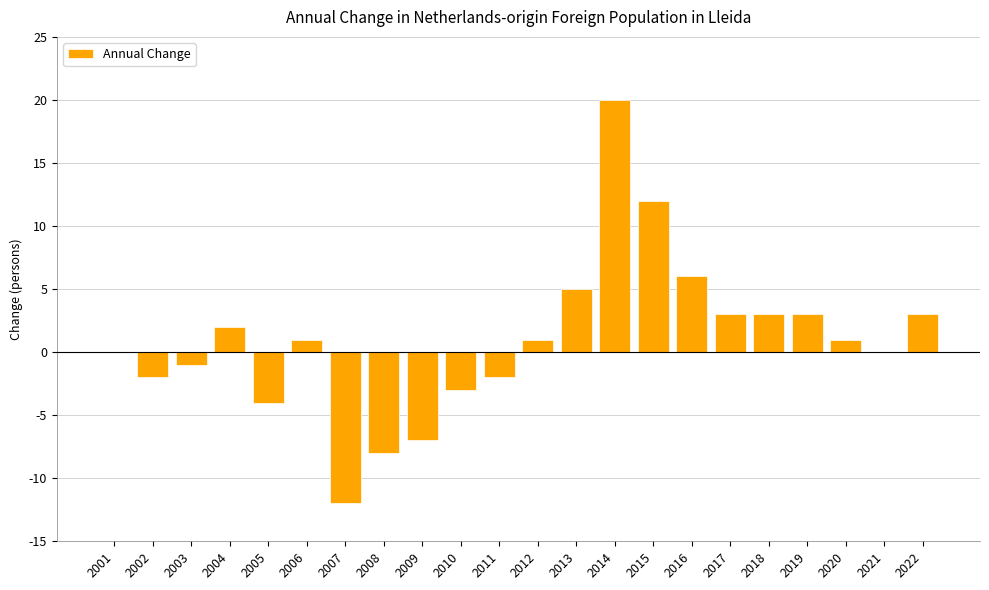

What is the sum of all values?

21